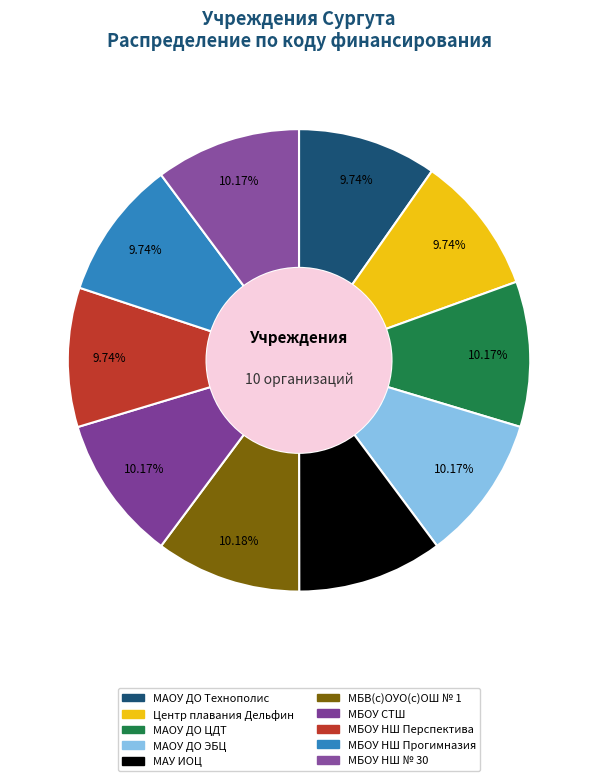

Count the number of slices in the pie.

10